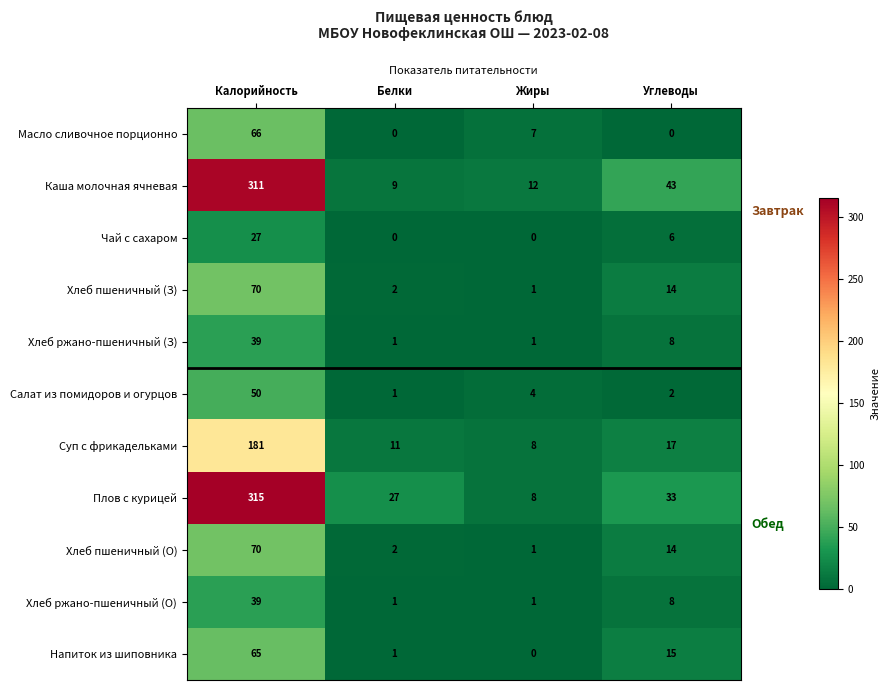

True or false: Масло сливочное порционно has a value of 7 at Жиры.

True